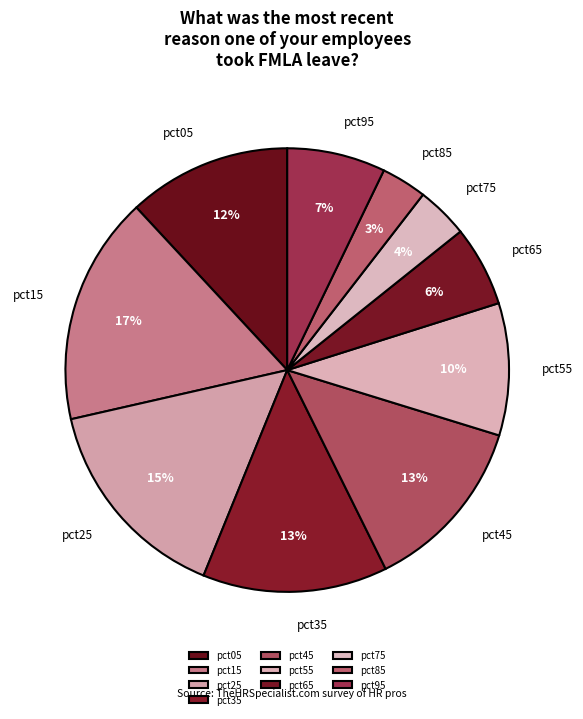

The pct95 slice represents 15% of the pie. True or false?

False